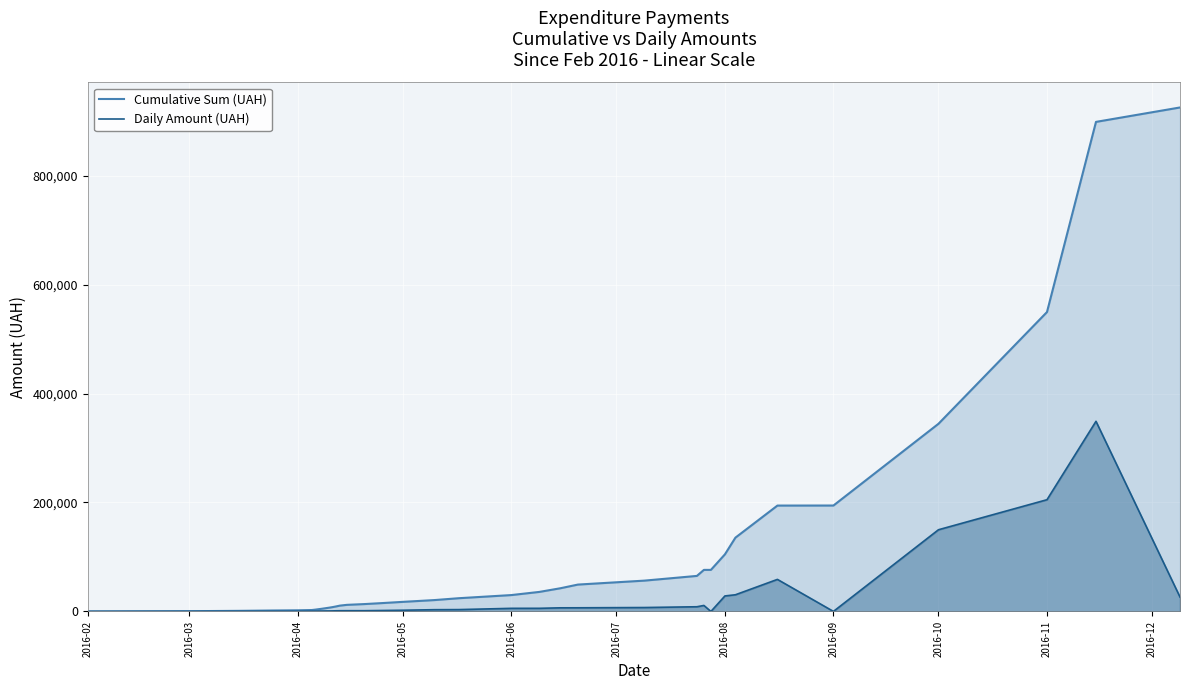

In Daily Amount (UAH), how many points are higher than both neighbors (excluding endpoints)?

3